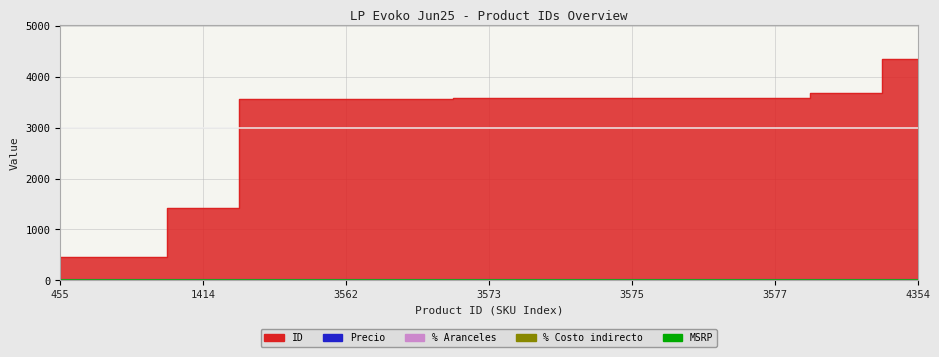

True or false: Precio and MSRP cross at least once.

False